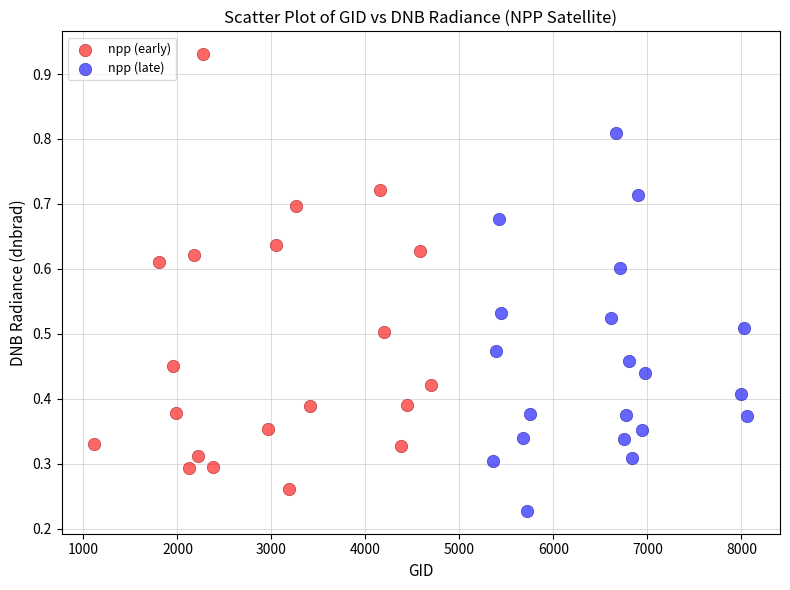

Which series reaches the minimum Y coordinate?

npp (late)